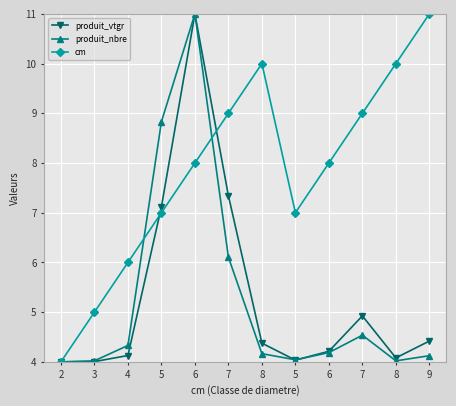

What is the approximate value of produit_nbre at 4?

4.3